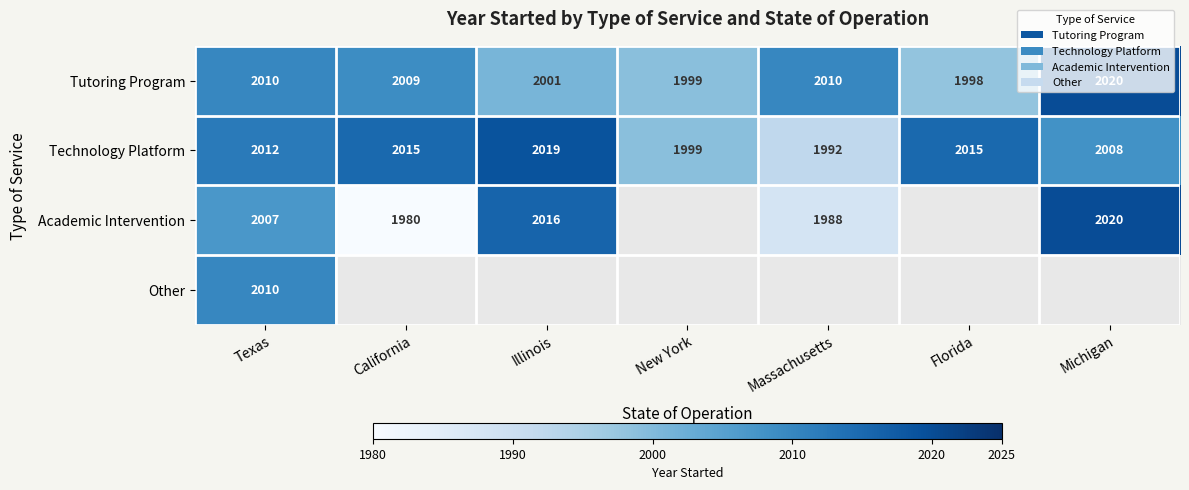

Is it true that Technology Platform equals 996 at Massachusetts?

False